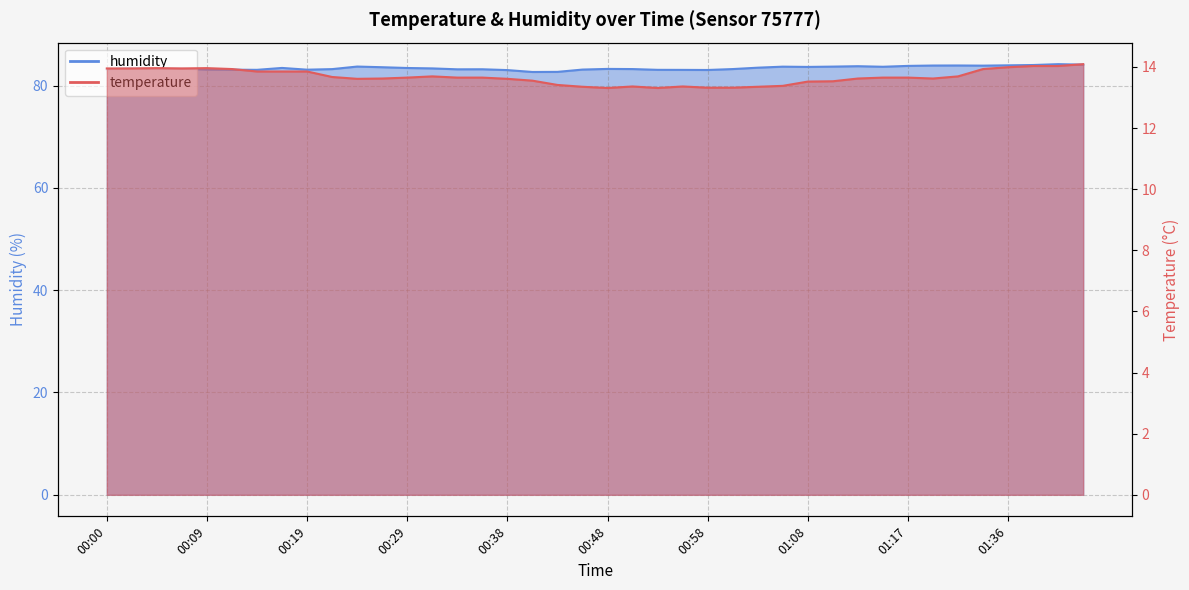

Which category has the highest value in the humidity series?

01:47